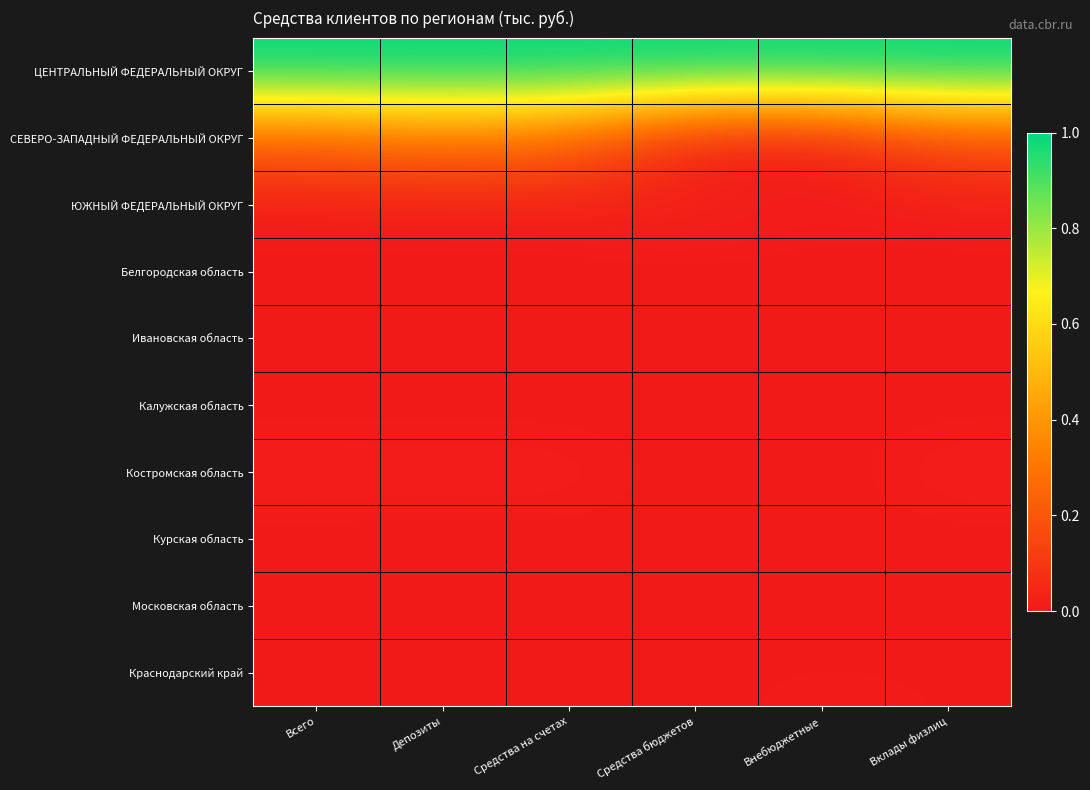

Count the number of data series in this chart.

10